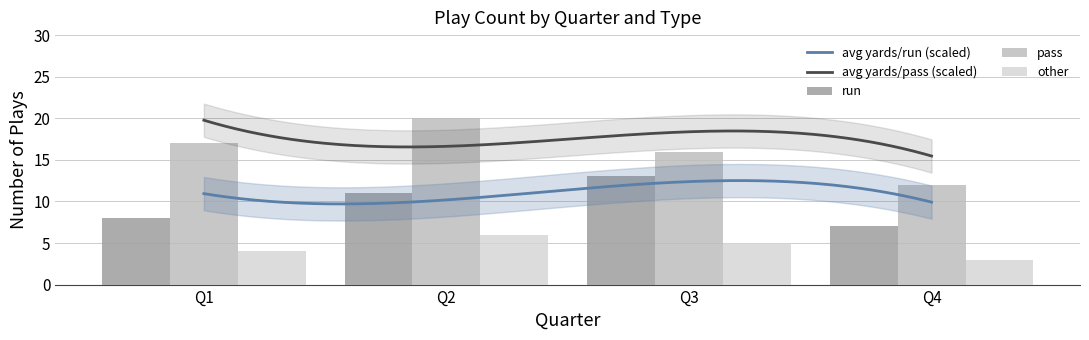

Is the value of run at Q1 greater than the value of other at Q4?

Yes